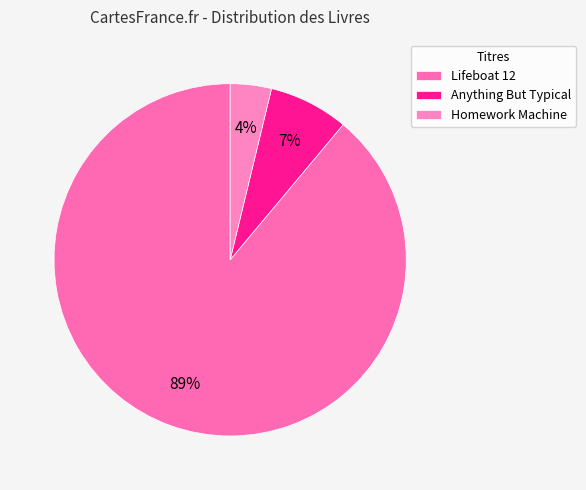

To the nearest percent, what portion does Anything But Typical represent?

7%